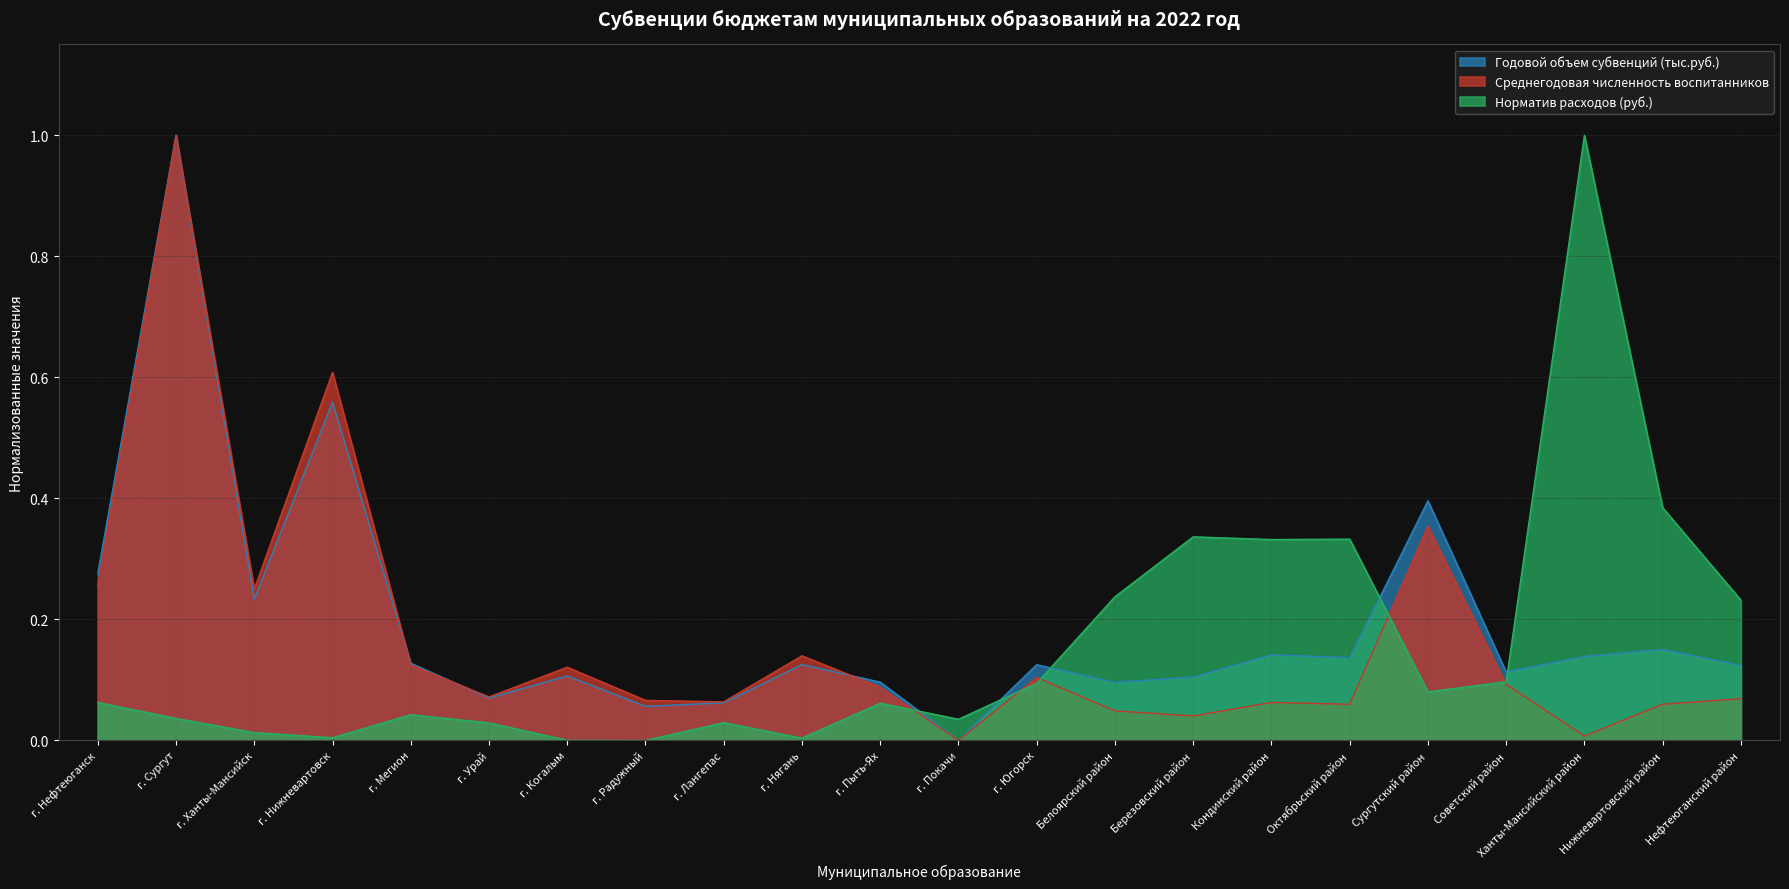

How many times do Норматив расходов (руб.) and Среднегодовая численность воспитанников cross each other?

5